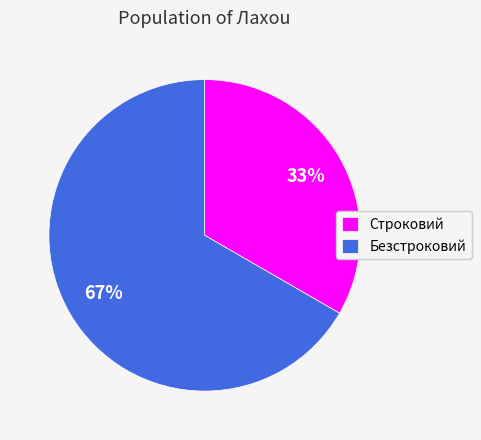

Do Строковий and Безстроковий together represent more than half of the pie?

Yes